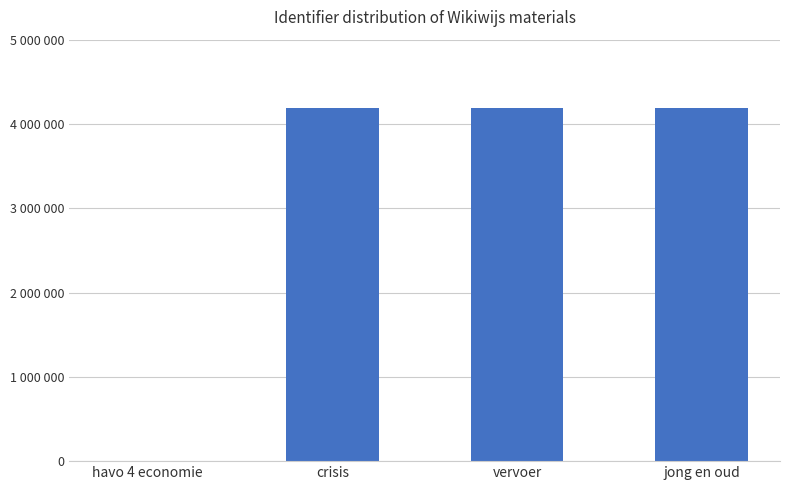

Are the bars horizontal?

No